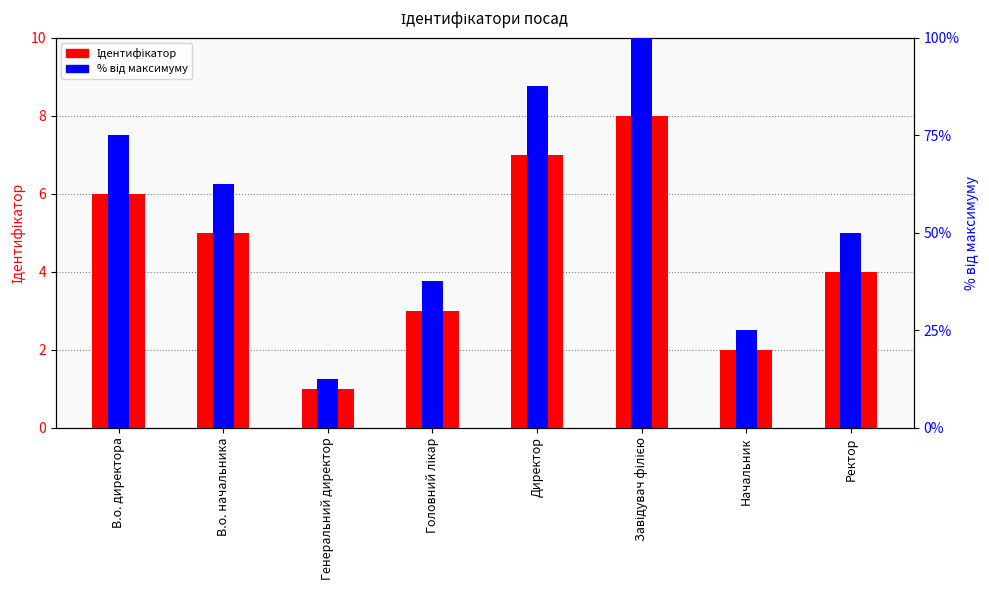

List the series in order of their peak value, lowest first.

Ідентифікатор, % від максимуму